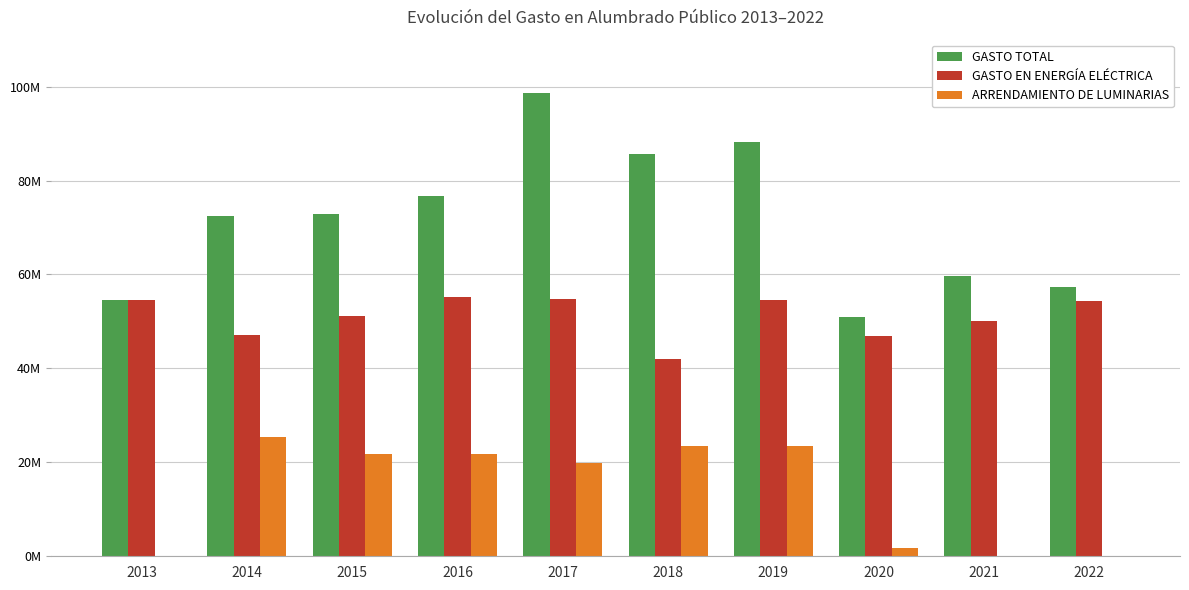

Rank the categories by ARRENDAMIENTO DE LUMINARIAS value from lowest to highest.

2013, 2021, 2022, 2020, 2017, 2015, 2016, 2018, 2019, 2014